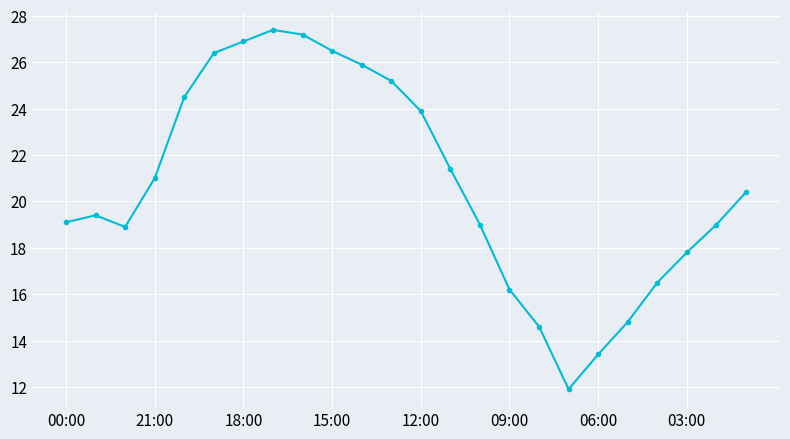

What is the greatest value displayed?

27.4